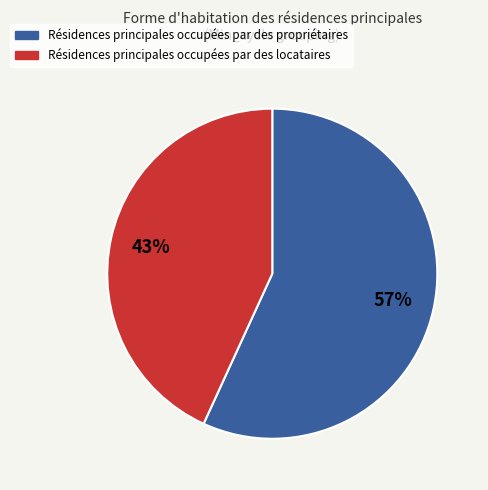

Is there a majority slice in this chart?

Yes